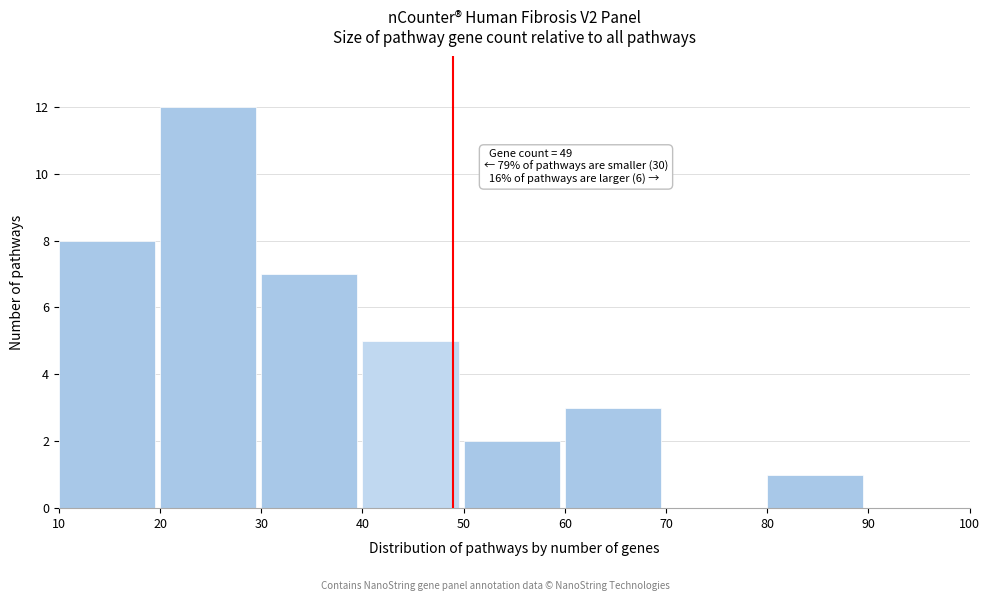

Which range on the x-axis has the tallest bar?

20 to 30